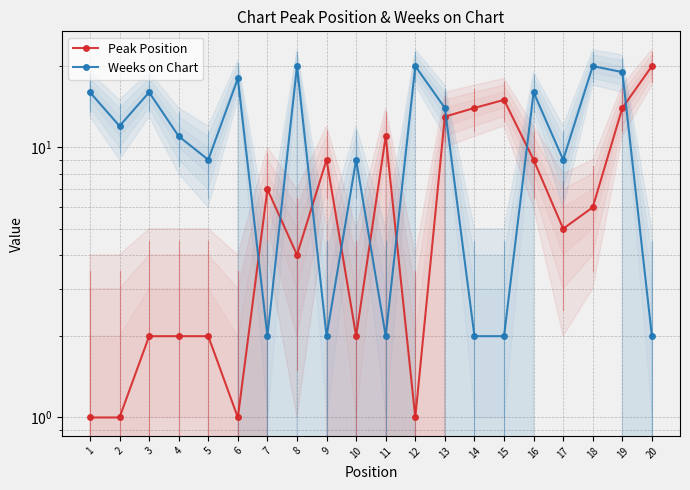

Which series has the largest total across all categories?

Weeks on Chart